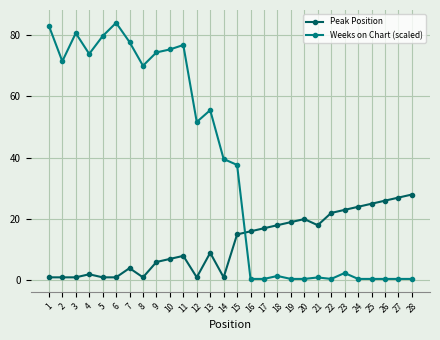

Is the value of Peak Position at 21 greater than the value of Weeks on Chart (scaled) at 6?

No